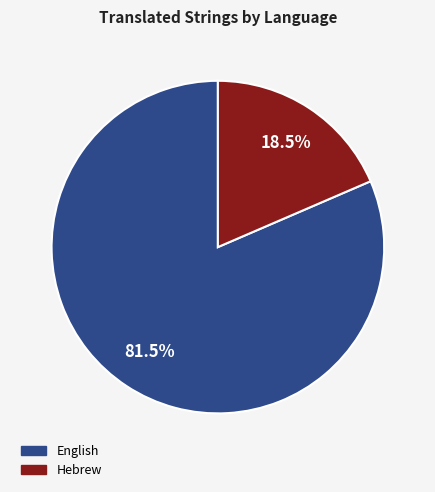

Is there any slice that represents more than half of the pie?

Yes